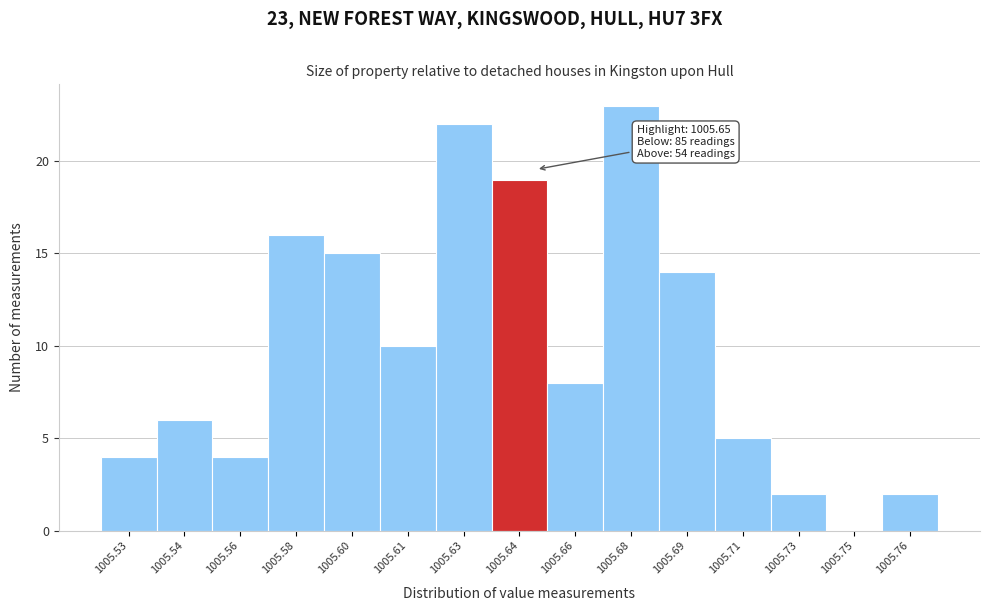

Reading right to left, what are all the values shown in this chart?

1005.76=2	1005.75=0	1005.73=2	1005.71=5	1005.69=14	1005.68=23	1005.66=8	1005.64=19	1005.63=22	1005.61=10	1005.60=15	1005.58=16	1005.56=4	1005.54=6	1005.53=4